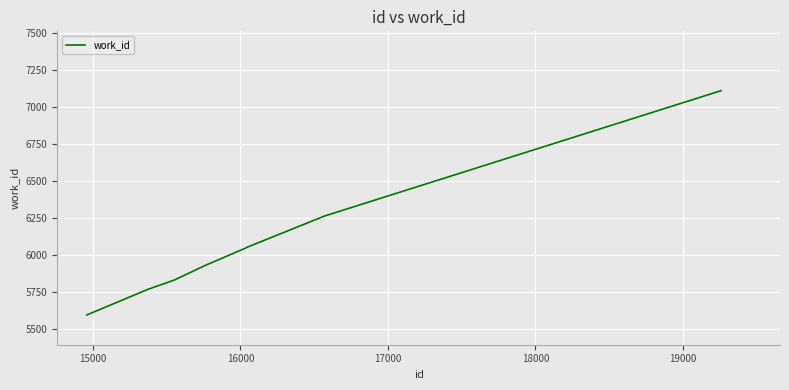

How many values are below 6046?

5